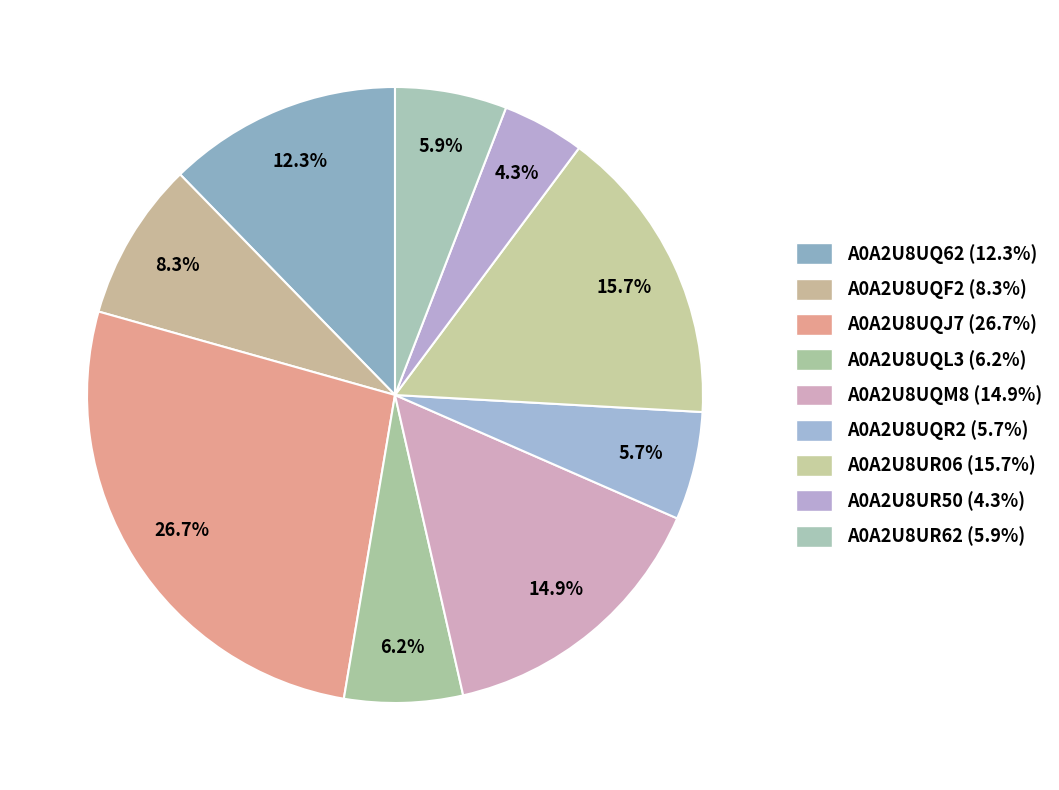

To the nearest percent, what percentage of the pie is A0A2U8UQM8?

15%